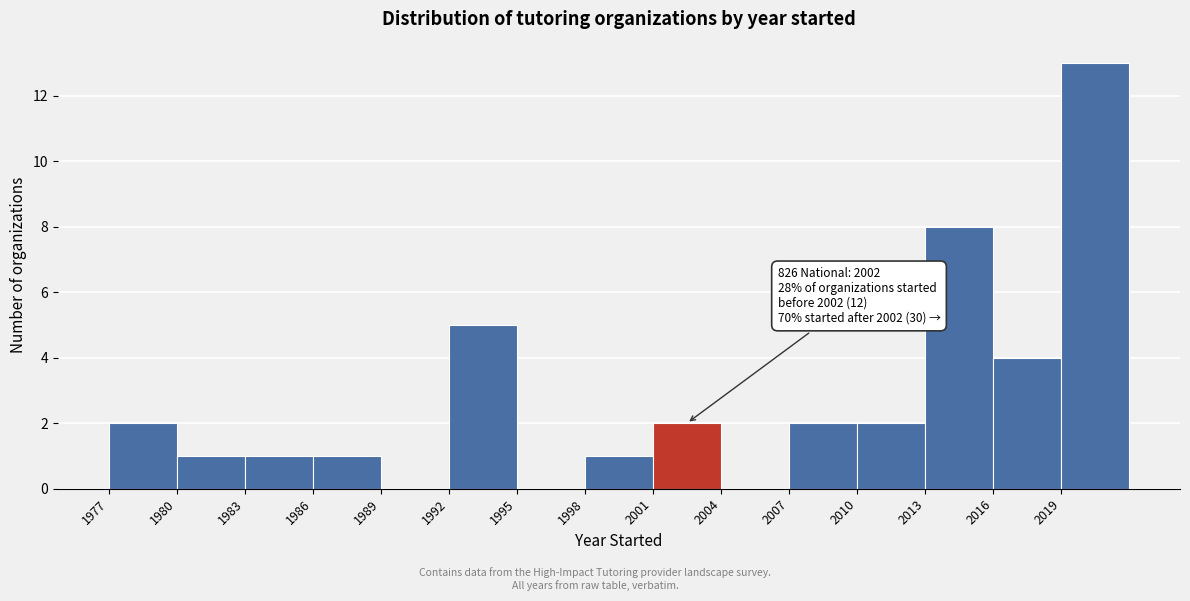

Over which range of the x-axis is the bar tallest?

2019 to 2022